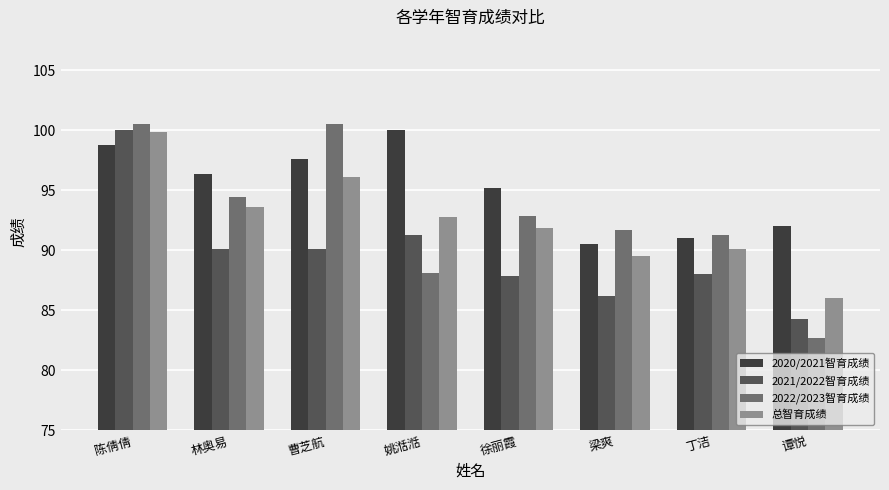

True or false: 2021/2022智育成绩 has a value of 128.2 at 谭悦.

False